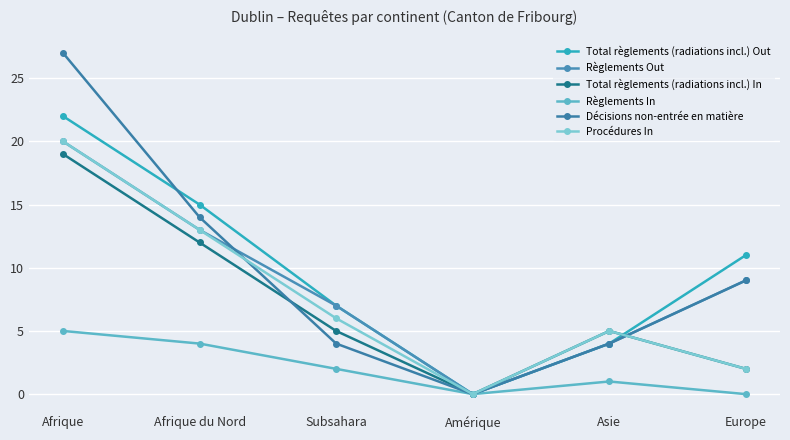

True or false: Règlements Out and Total règlements (radiations incl.) Out cross at least once.

False